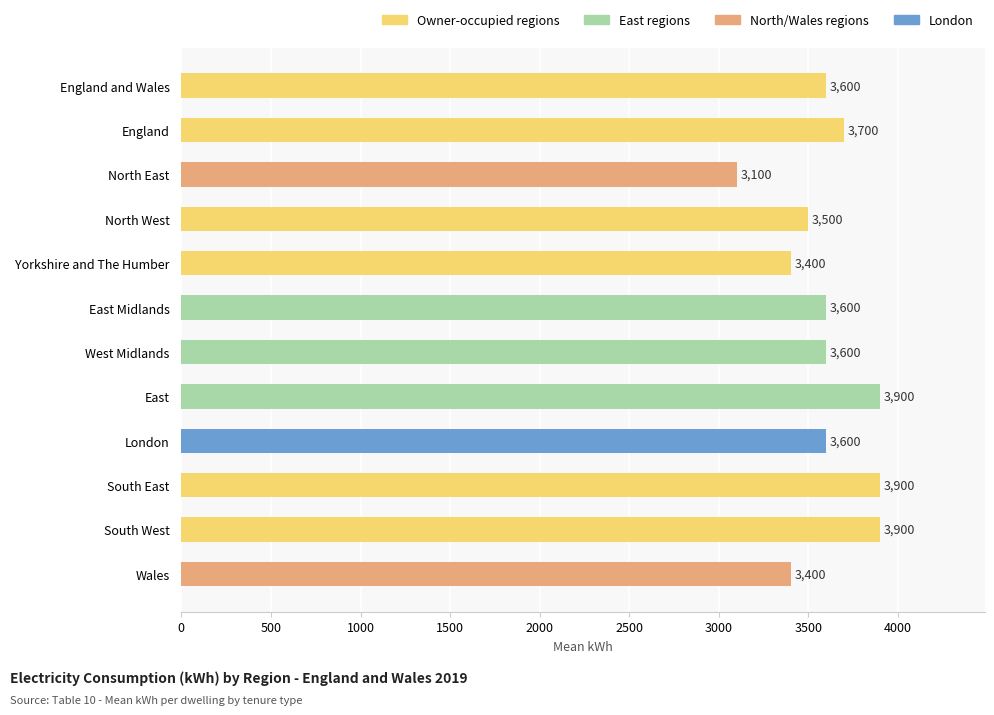

Which category has the lowest value across all series?

North East